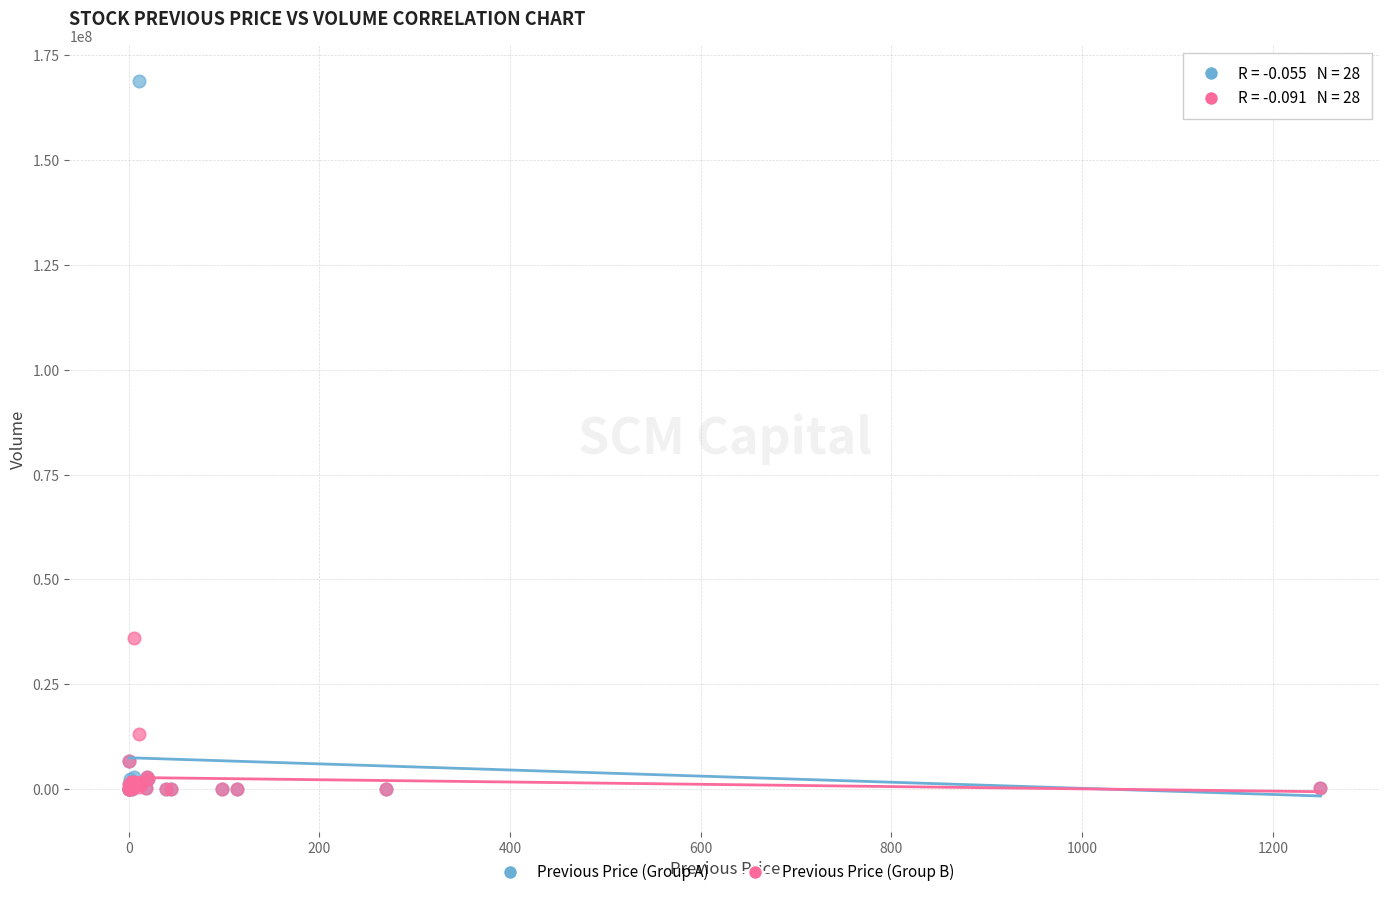

Which series reaches the maximum Y coordinate?

Previous Price (Group A)